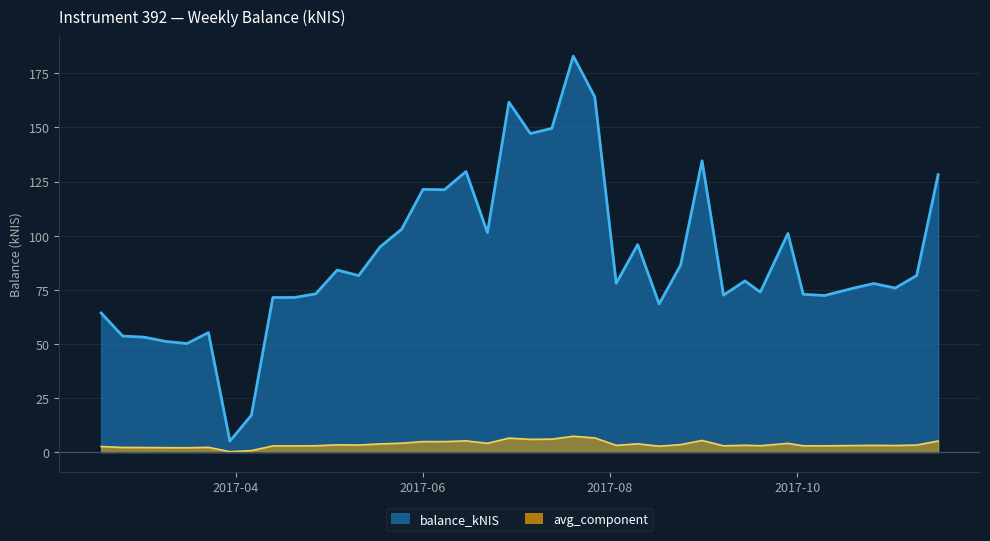

What is the label of the 7th point from the left?

2017-03-30